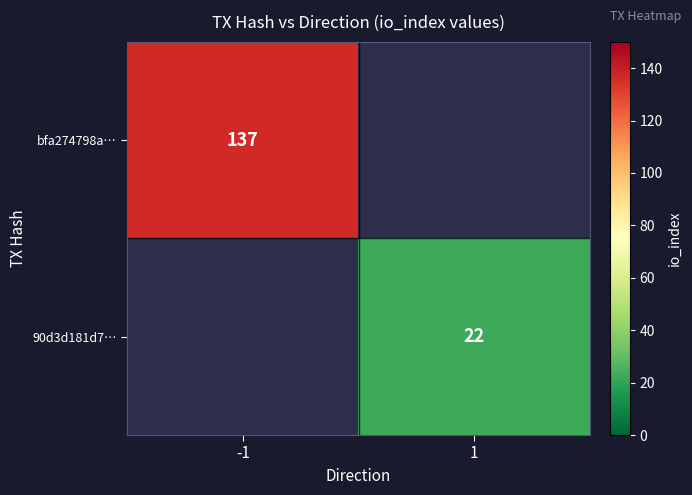

The 90d3d181d7… series shows 22 at 1. True or false?

True